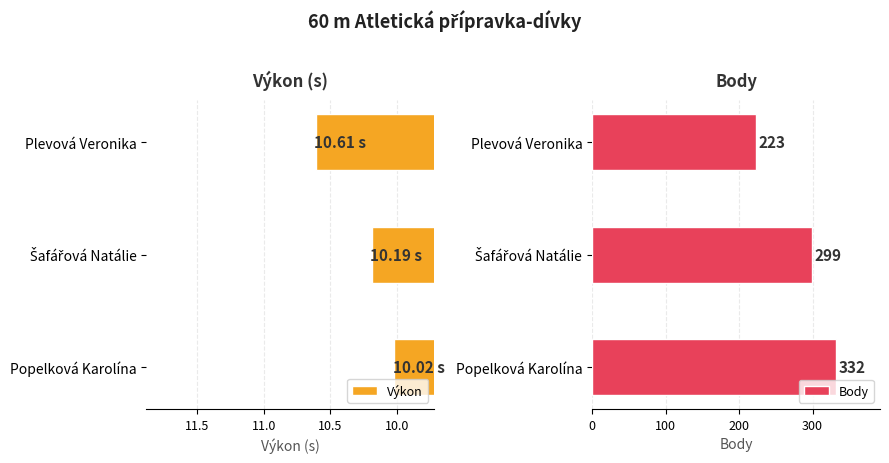

What is the sum of all Výkon values?

30.8